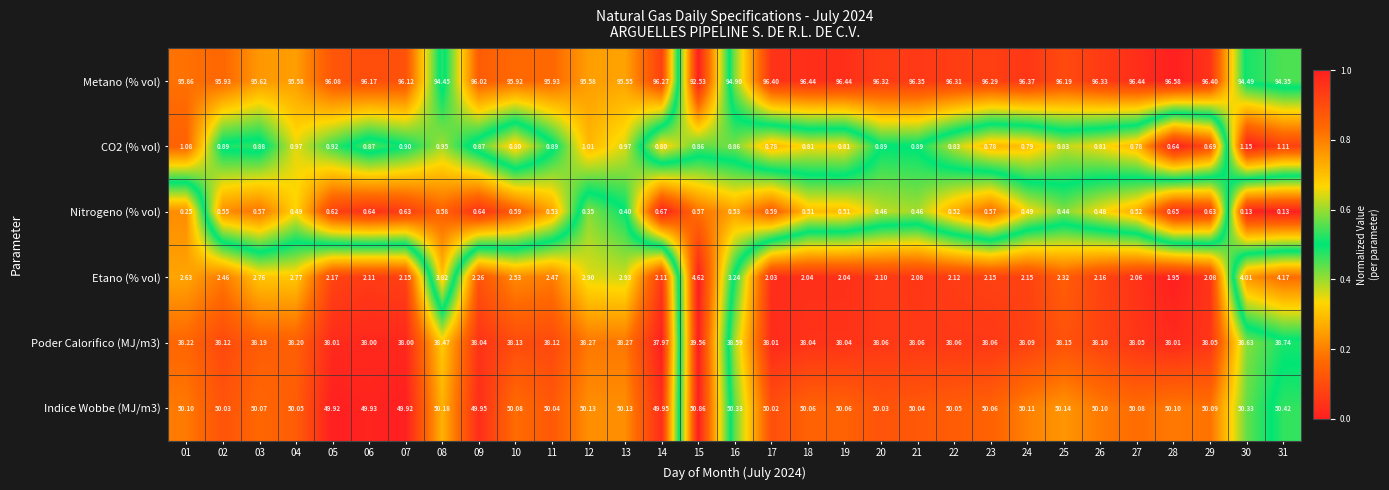

Which series has the largest range (max minus min)?

Metano (% vol)